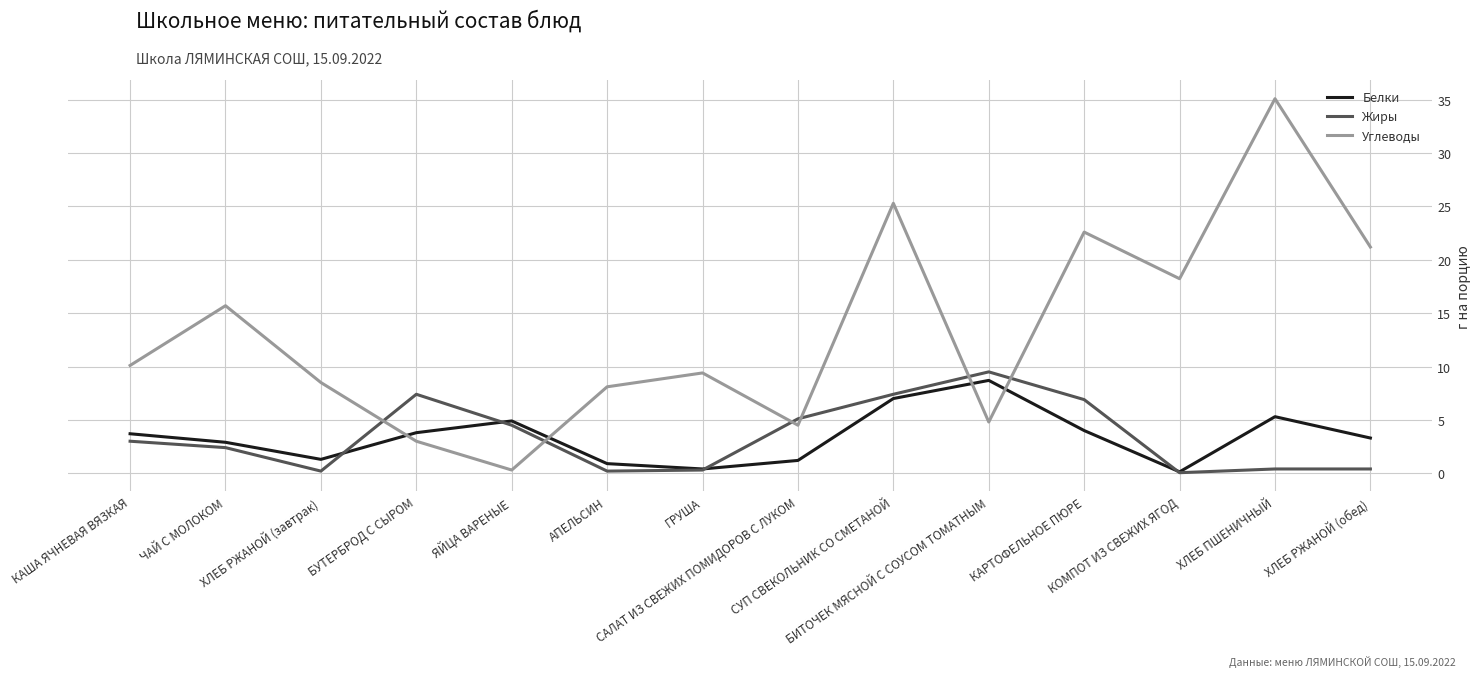

Which series has the largest range (max minus min)?

Углеводы